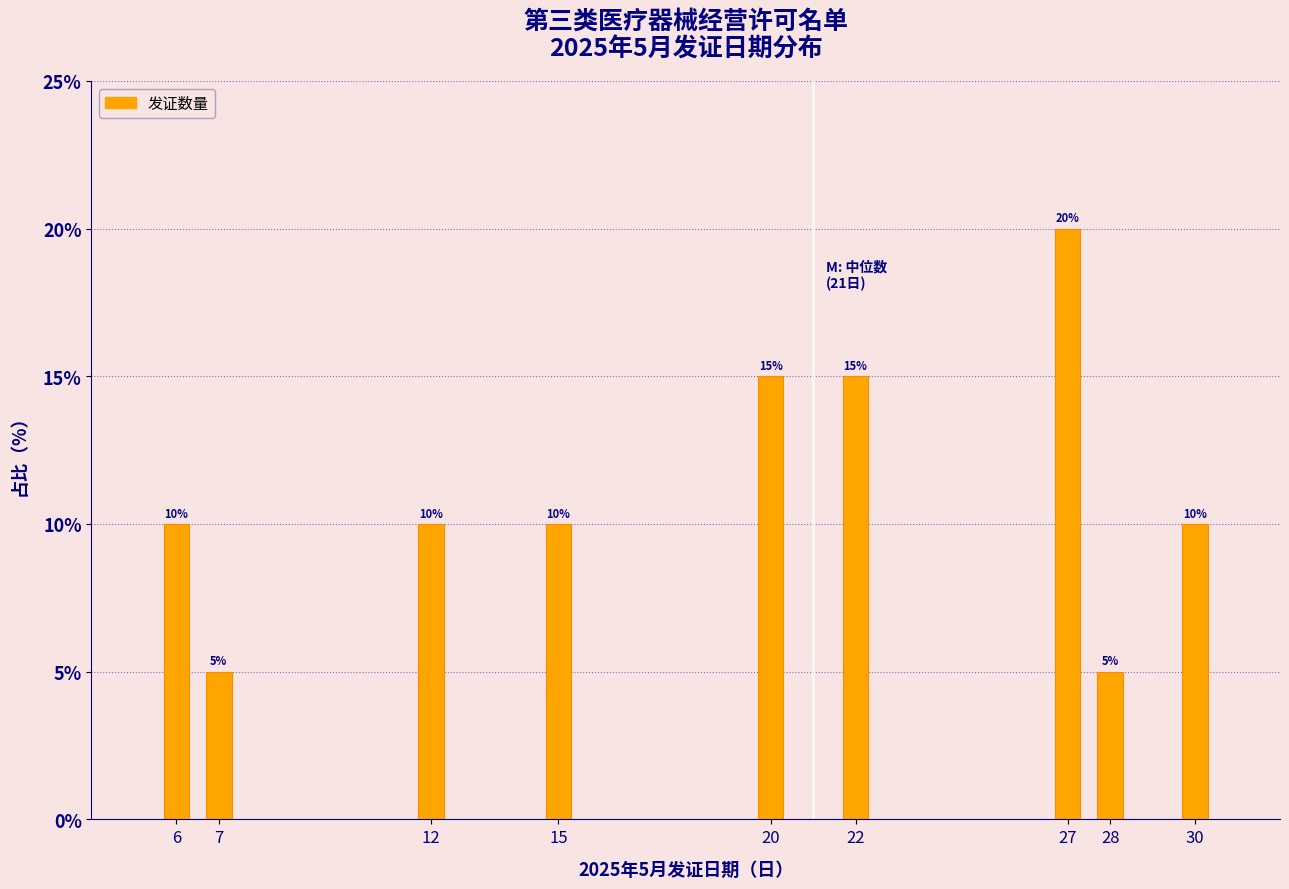

Reading right to left, transcribe all the data shown in this chart.

30=10	28=5	27=20	22=15	20=15	15=10	12=10	7=5	6=10